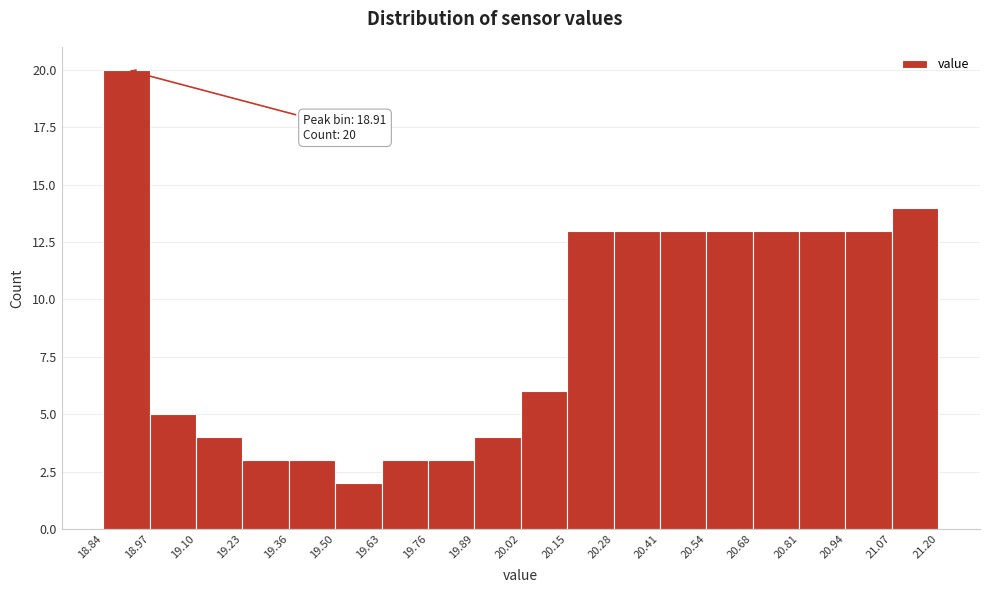

Which range on the x-axis has the tallest bar?

18.84 to 18.97